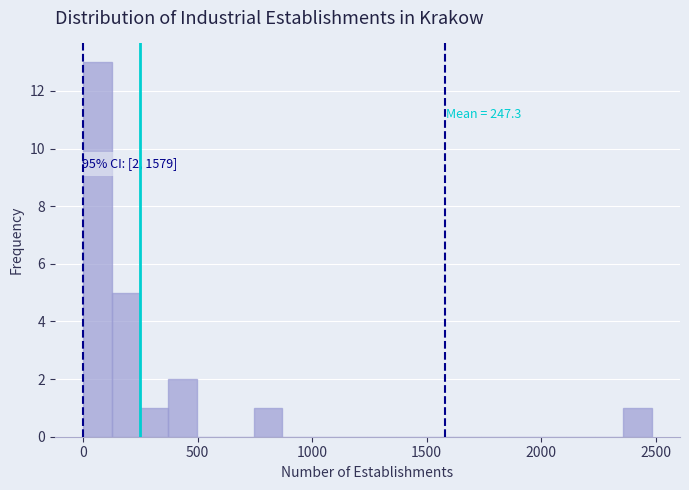

Around what value on the x-axis is the tallest bar? Give the approximate position of its centre, as read against the axis.

50